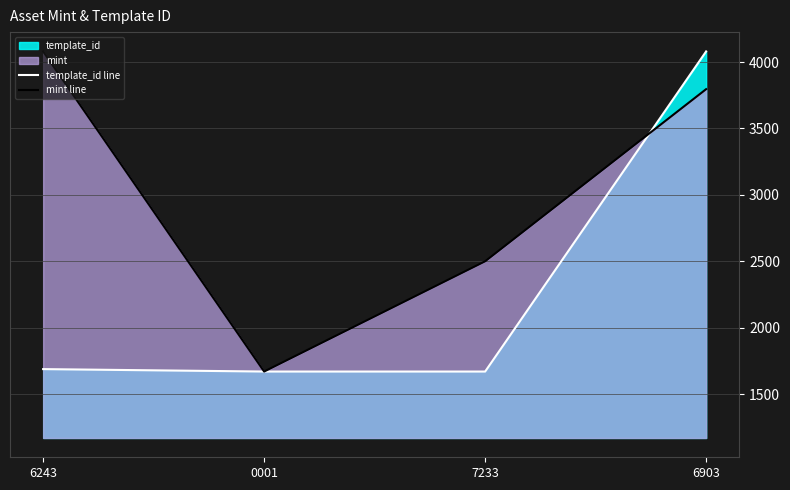

The mint line series shows 4080.0 at 6243. True or false?

True